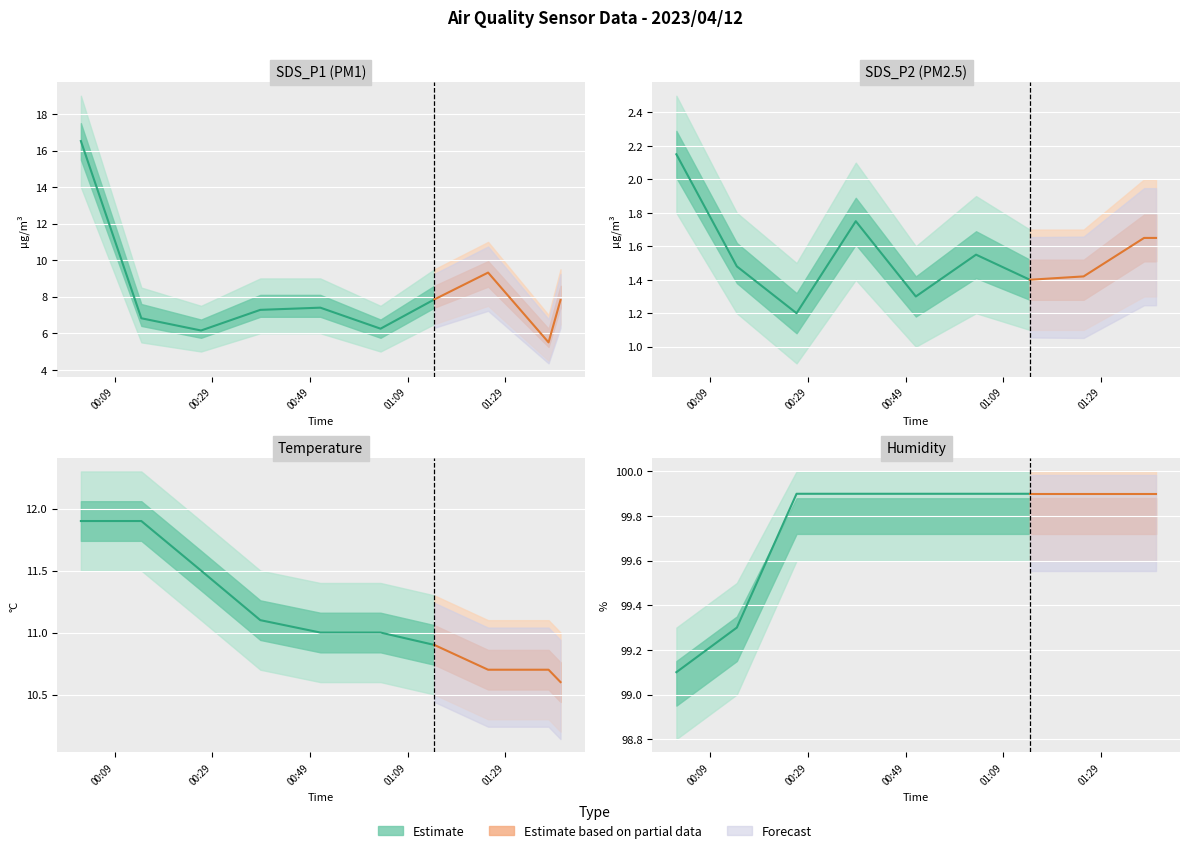

What is the value of the Temp point at the 3rd from the left?

11.5